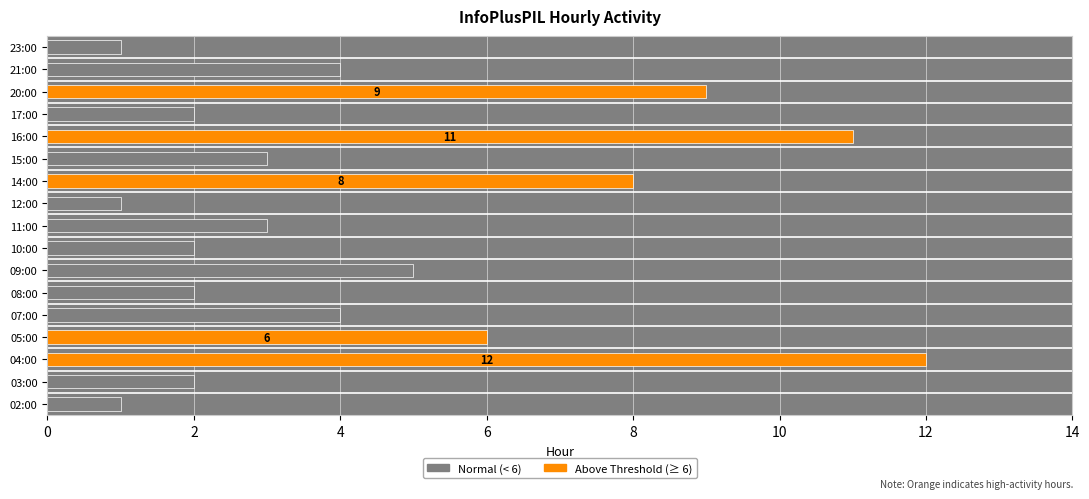

Which has a higher value, 15:00 or 17:00?

15:00